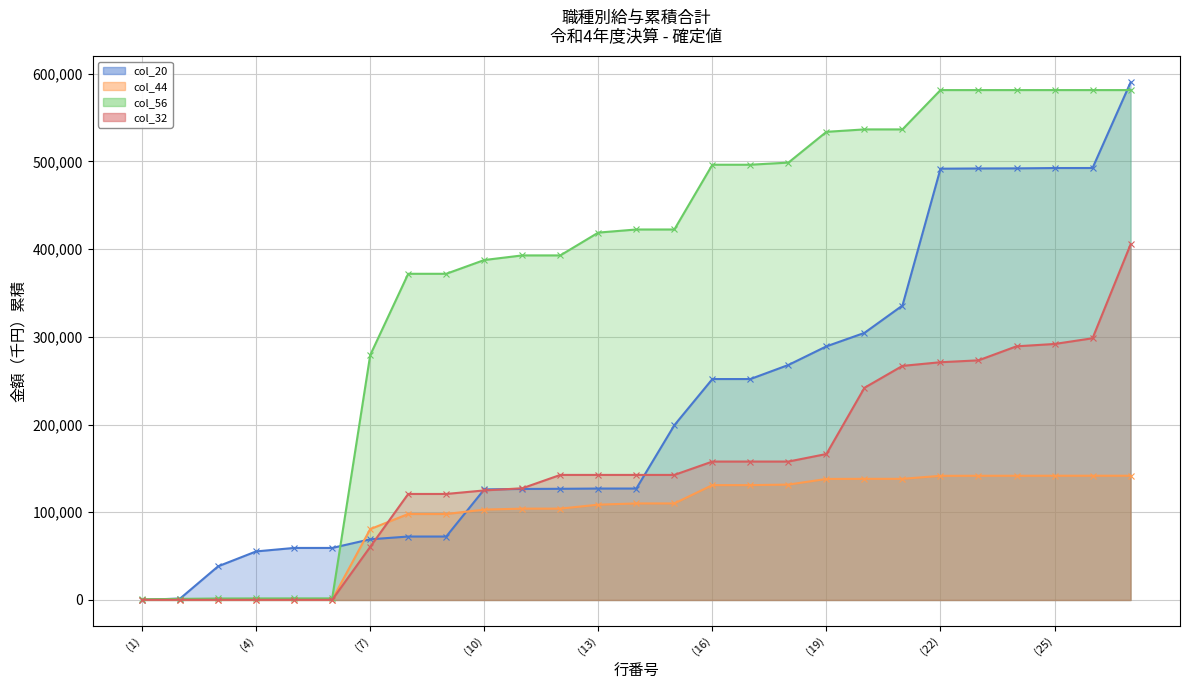

How many times do col_20 (Confirmed) and col_44 (Recovered) cross each other?

3